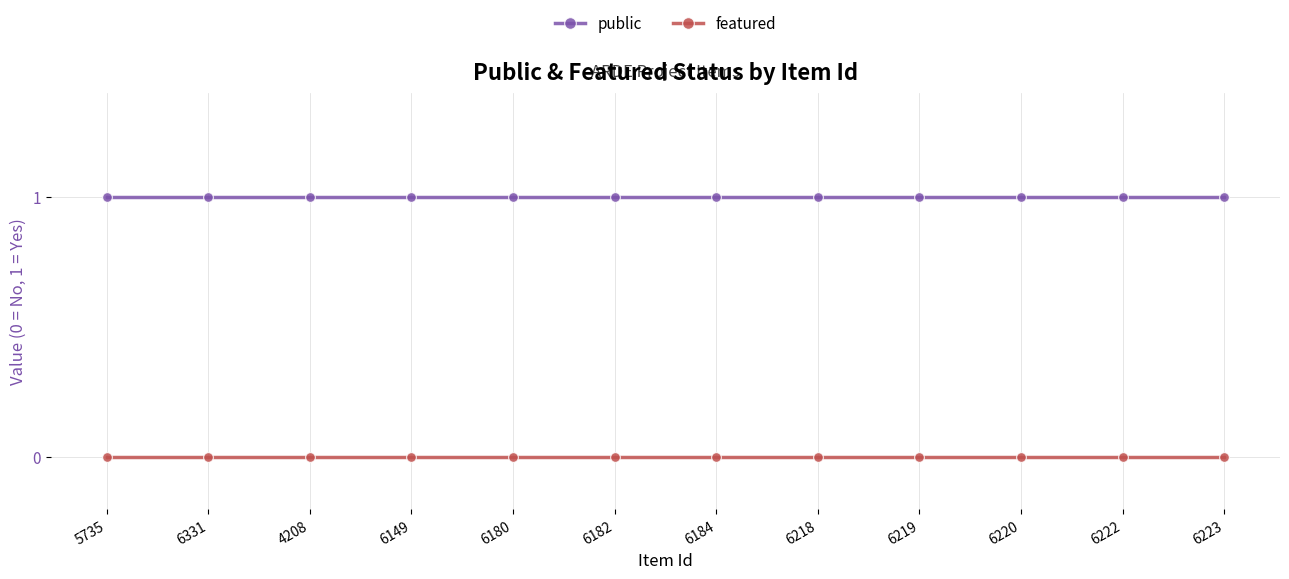

Rank the series by their maximum value, from highest to lowest.

public, featured